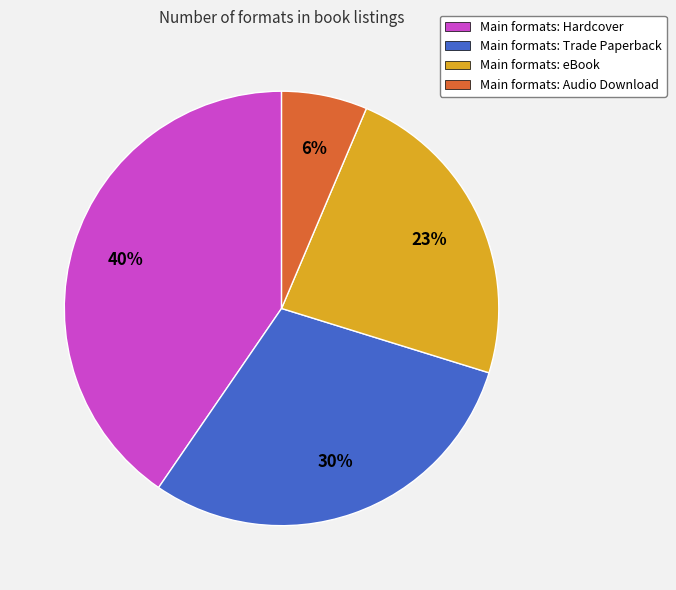

How many slices are in this pie chart?

4